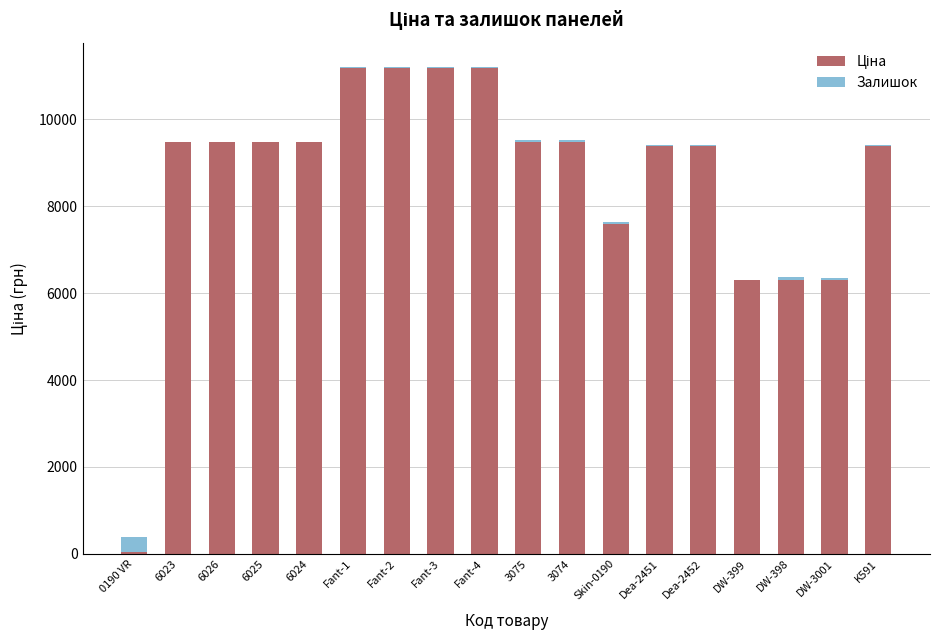

What is the total value across all series at 6026?

9480.1